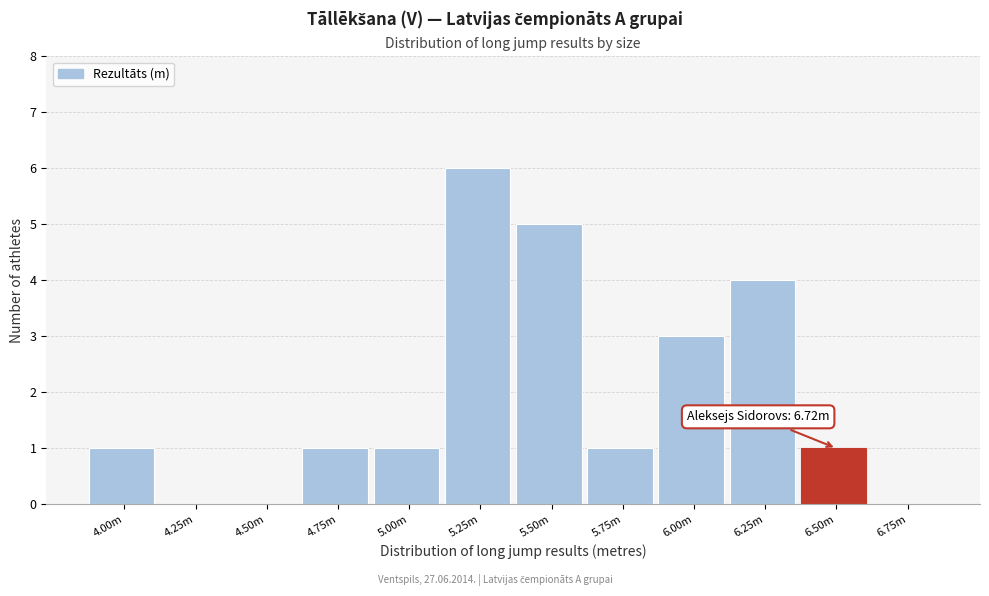

Reading left to right, transcribe all the data shown in this chart.

4.00m=1	4.25m=0	4.50m=0	4.75m=1	5.00m=1	5.25m=6	5.50m=5	5.75m=1	6.00m=3	6.25m=4	6.50m=1	6.75m=0